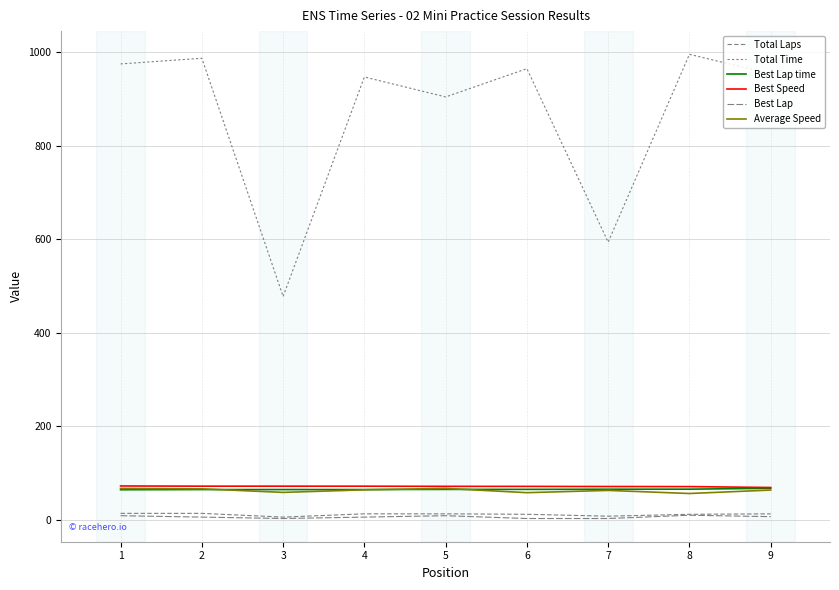

What is the smallest value displayed?

3.0